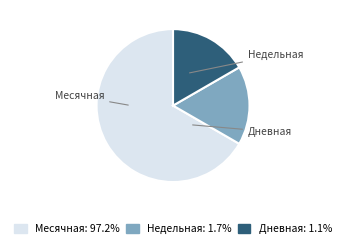

Combined, what portion of the pie is Дневная and Недельная?

33.3%